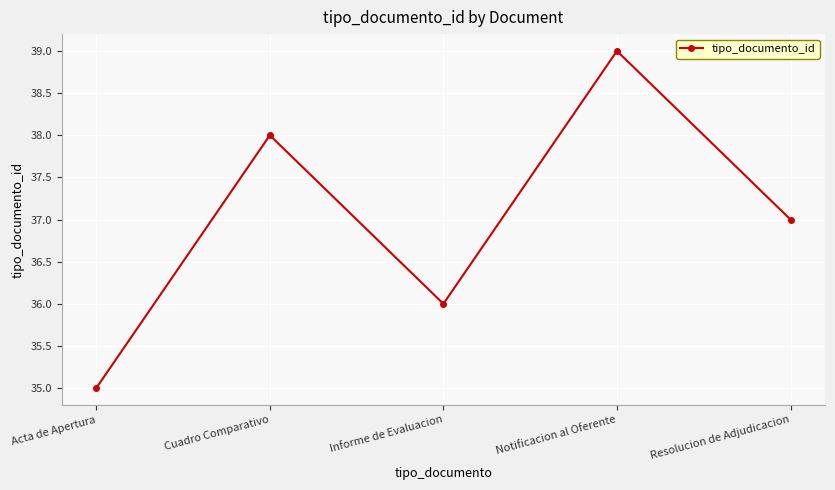

Rank the categories by value from lowest to highest.

Acta de Apertura, Informe de Evaluacion, Resolucion de Adjudicacion, Cuadro Comparativo, Notificacion al Oferente